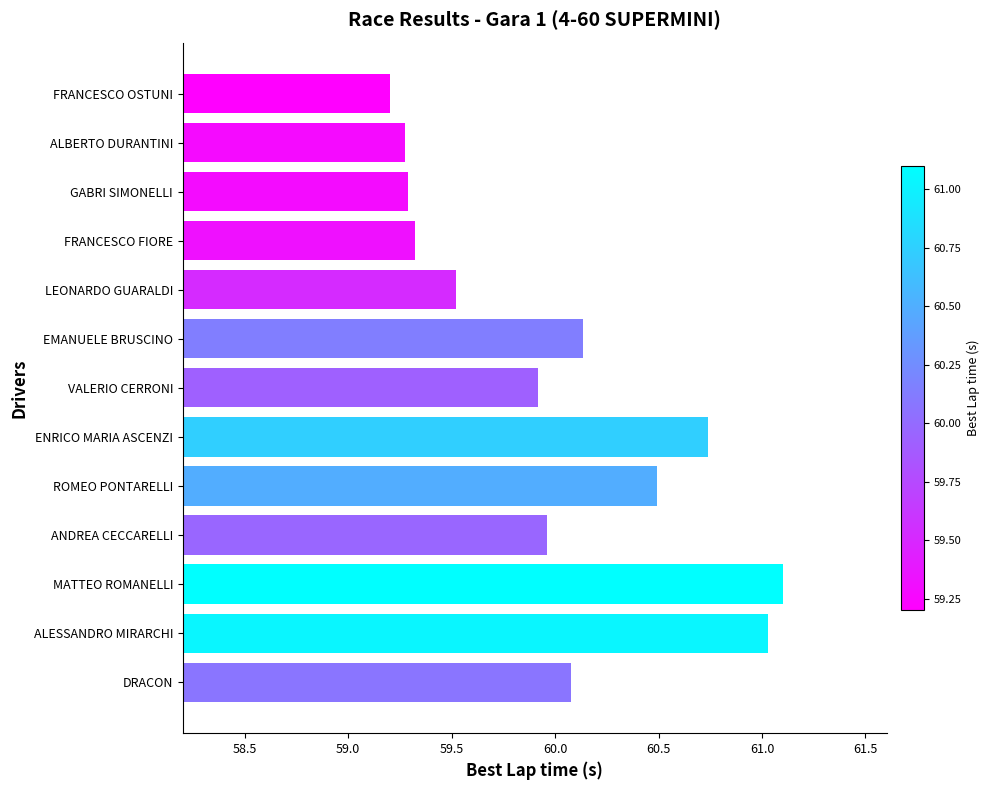

The chart shows a value of 59.9 at VALERIO CERRONI. True or false?

True